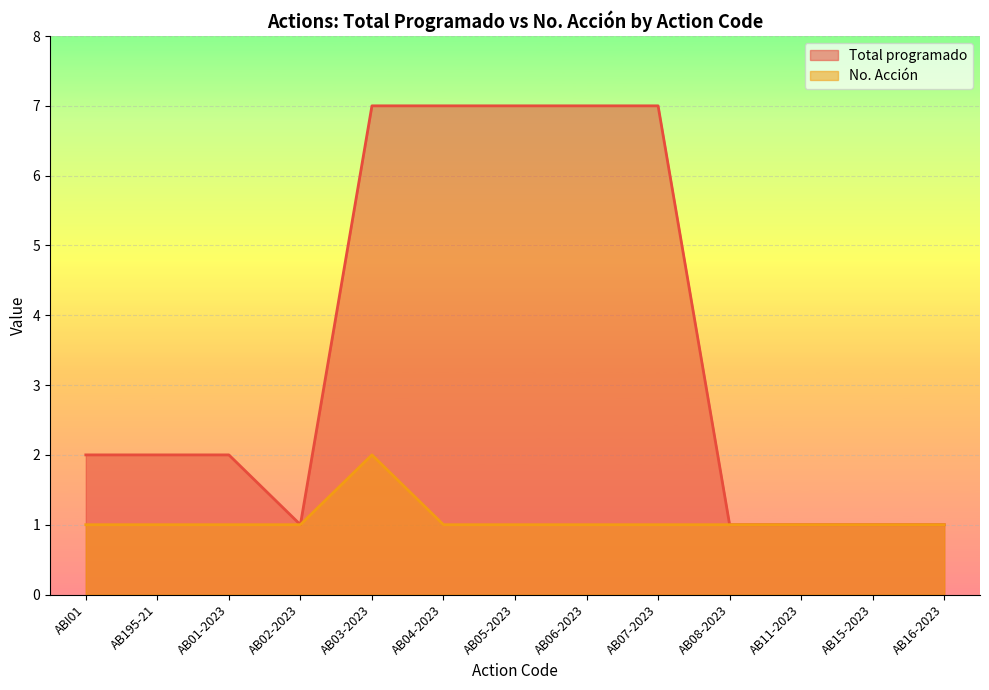

True or false: Total programado has more than 1 interior local peaks.

False